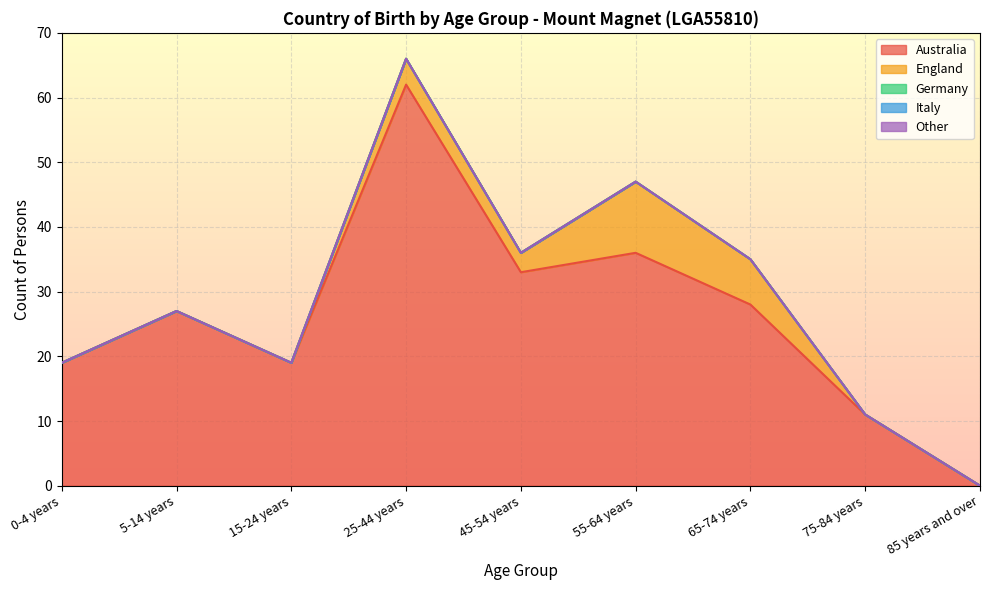

The Other series shows 0 at 0-4 years. True or false?

True